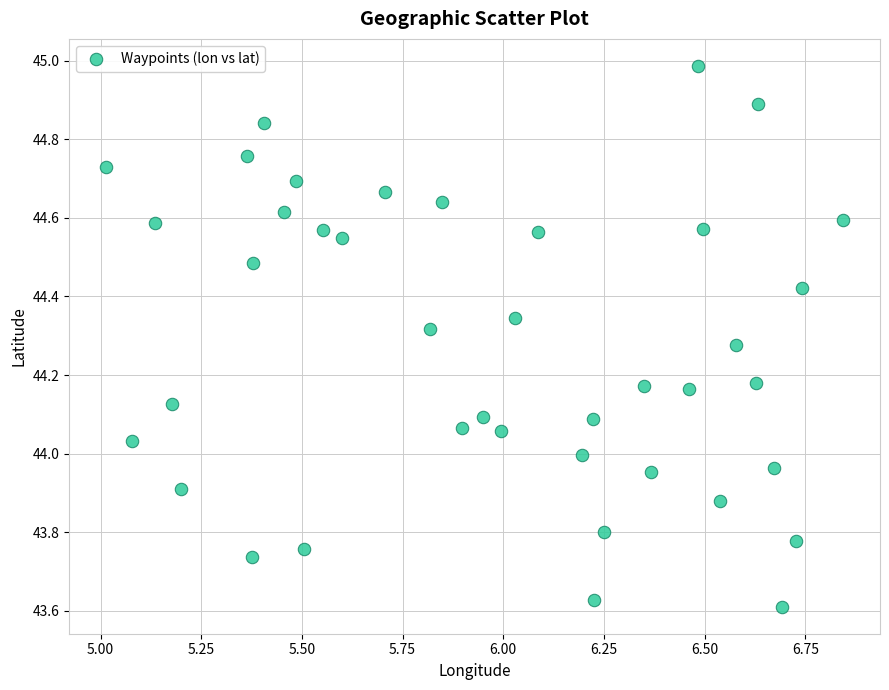

What is the range of Y values (max minus min)?

1.4